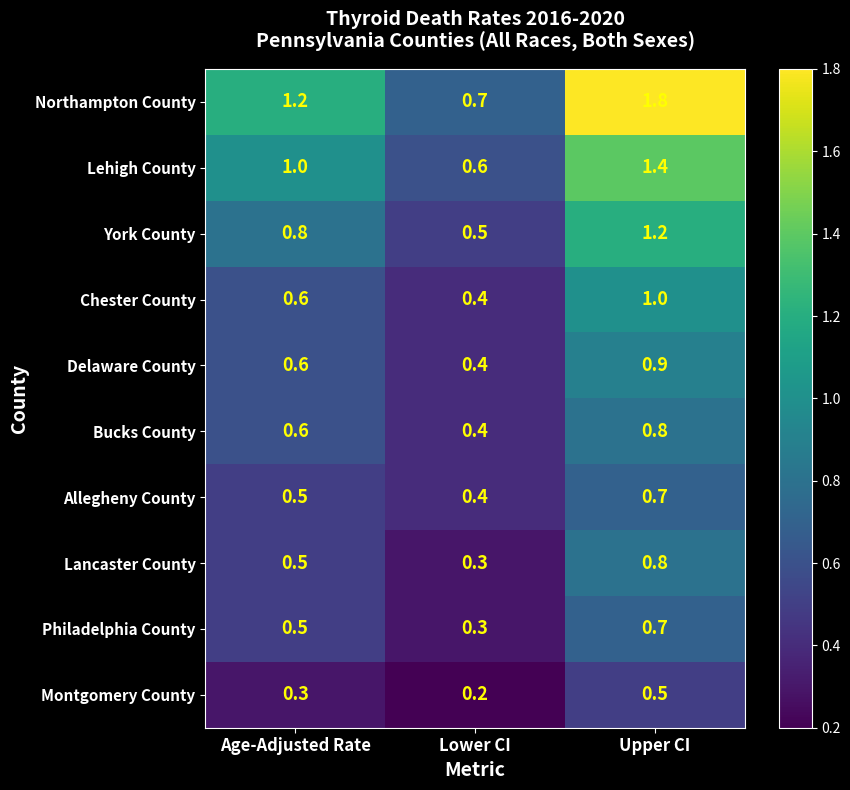

What is the minimum value shown in the chart?

0.2